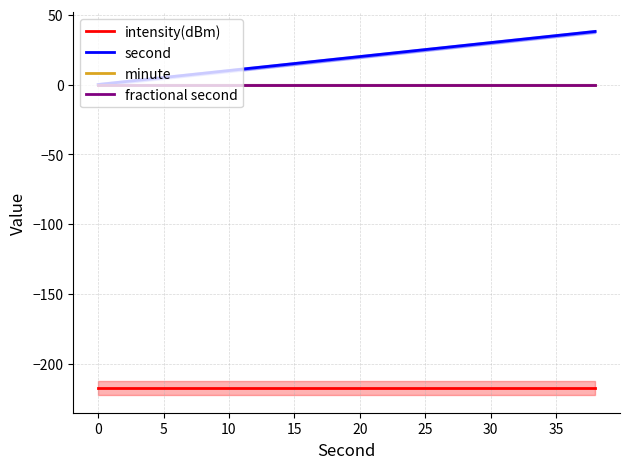

Reading left to right, transcribe all the data shown in this chart.

intensity(dBm): -217.1	-217.1	-217.1	-217.1	-217.1	-217.1	-217.1	-217.1	-217.1	-217.1	-217.1	-217.1	-217.1	-217.1	-217.1	-217.1	-217.1	-217.1	-217.1	-217.1
second: 0.0	2.0	4.0	6.0	8.0	10.0	12.0	14.0	16.0	18.0	20.0	22.0	24.0	26.0	28.0	30.0	32.0	34.0	36.0	38.0
minute: 0.0	0.0	0.0	0.0	0.0	0.0	0.0	0.0	0.0	0.0	0.0	0.0	0.0	0.0	0.0	0.0	0.0	0.0	0.0	0.0
fractional second: 0.0	0.0	0.0	0.0	0.0	0.0	0.0	0.0	0.0	0.0	0.0	0.0	0.0	0.0	0.0	0.0	0.0	0.0	0.0	0.0